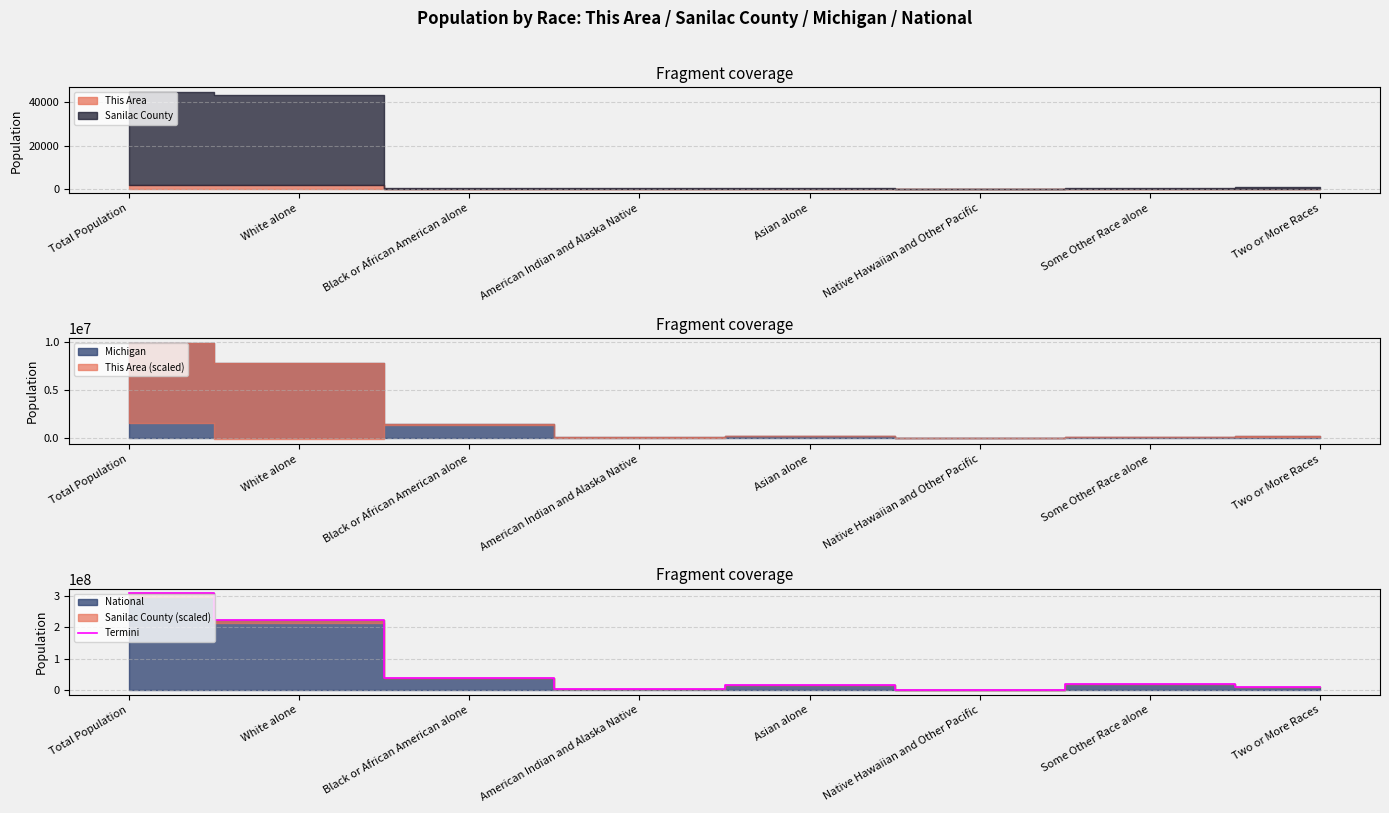

True or false: the data shows 14726992 at Two or More Races.

False